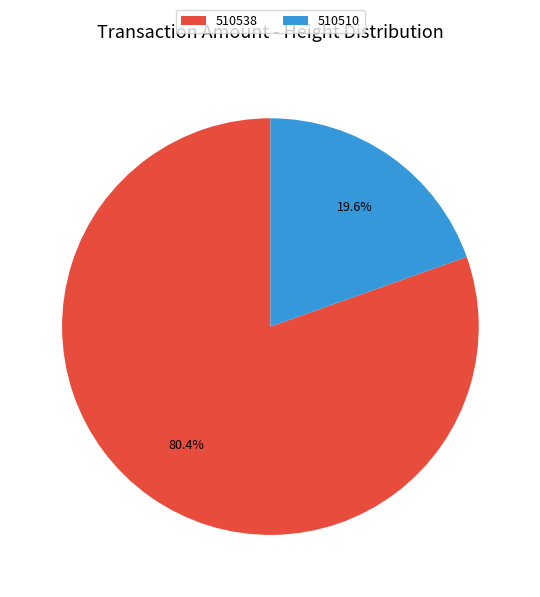

Combined, do 510538 and 510510 account for over 50%?

Yes